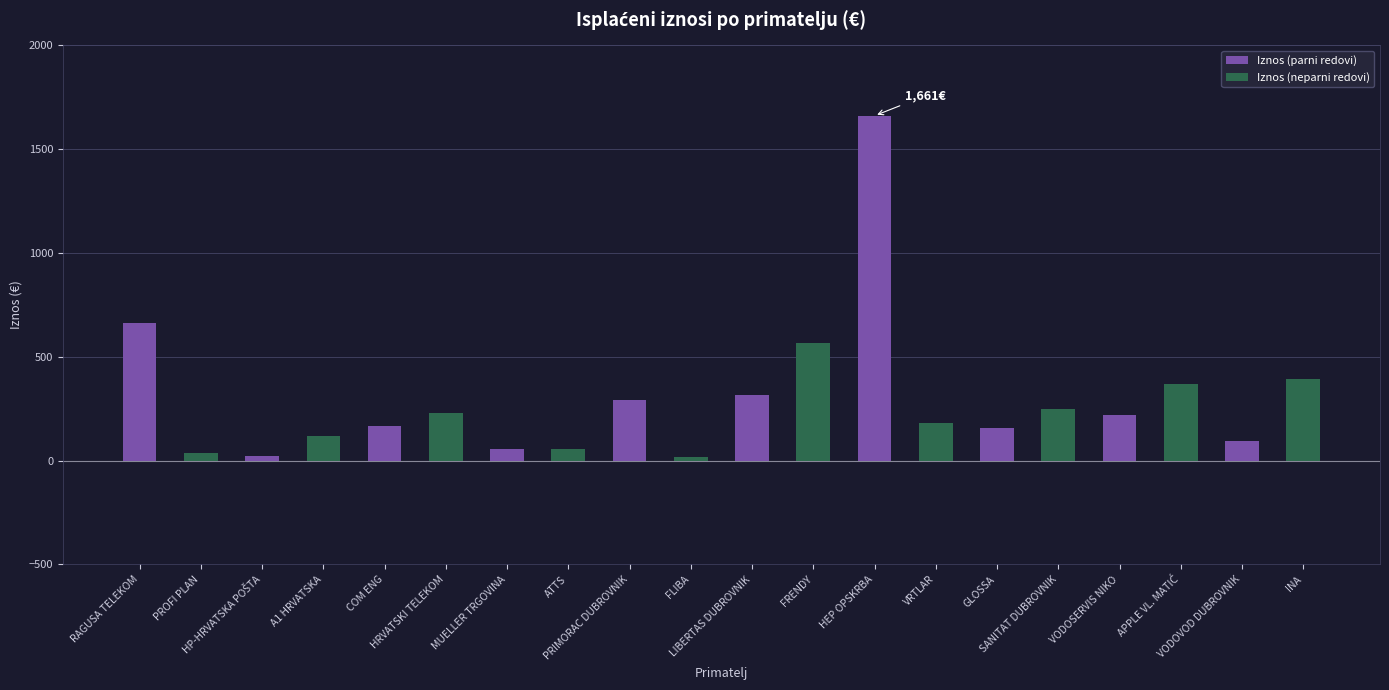

How many data points does each series have?

10